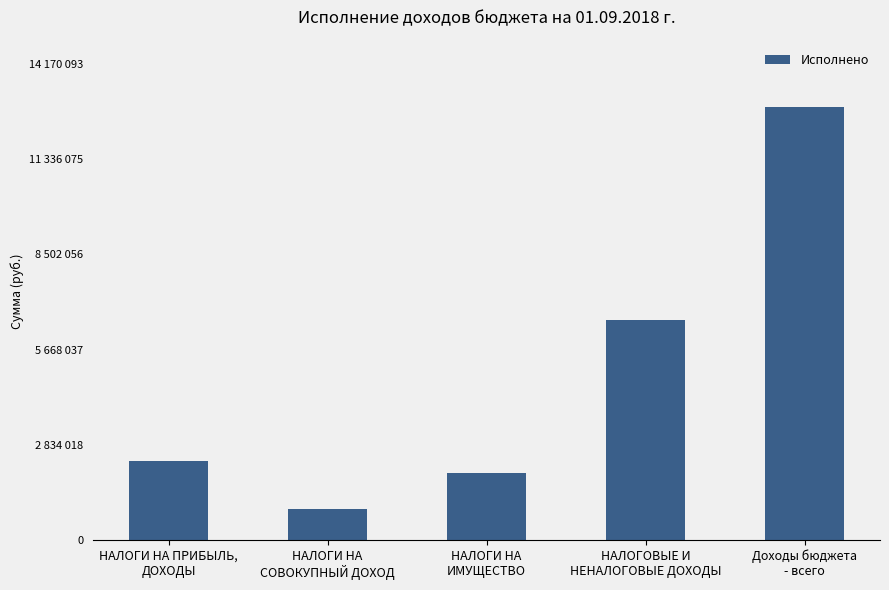

What is the label of the 2nd bar from the right?

НАЛОГОВЫЕ И
НЕНАЛОГОВЫЕ ДОХОДЫ